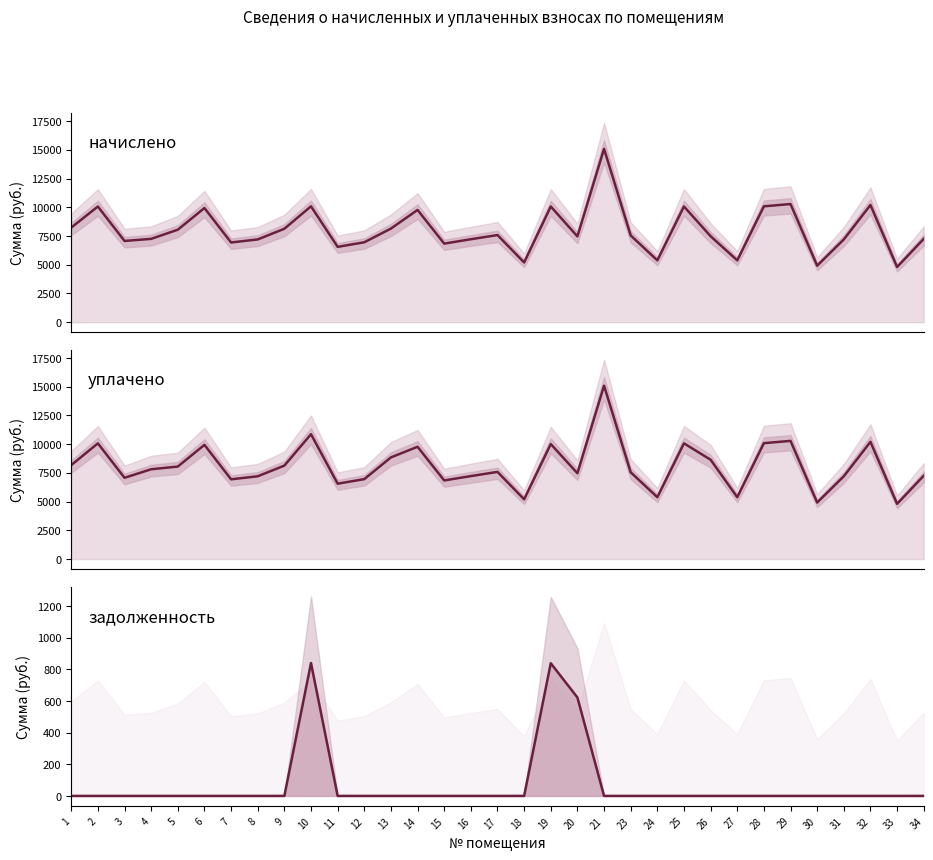

What is the difference between the начислено values at 30 and 3?

2152.8